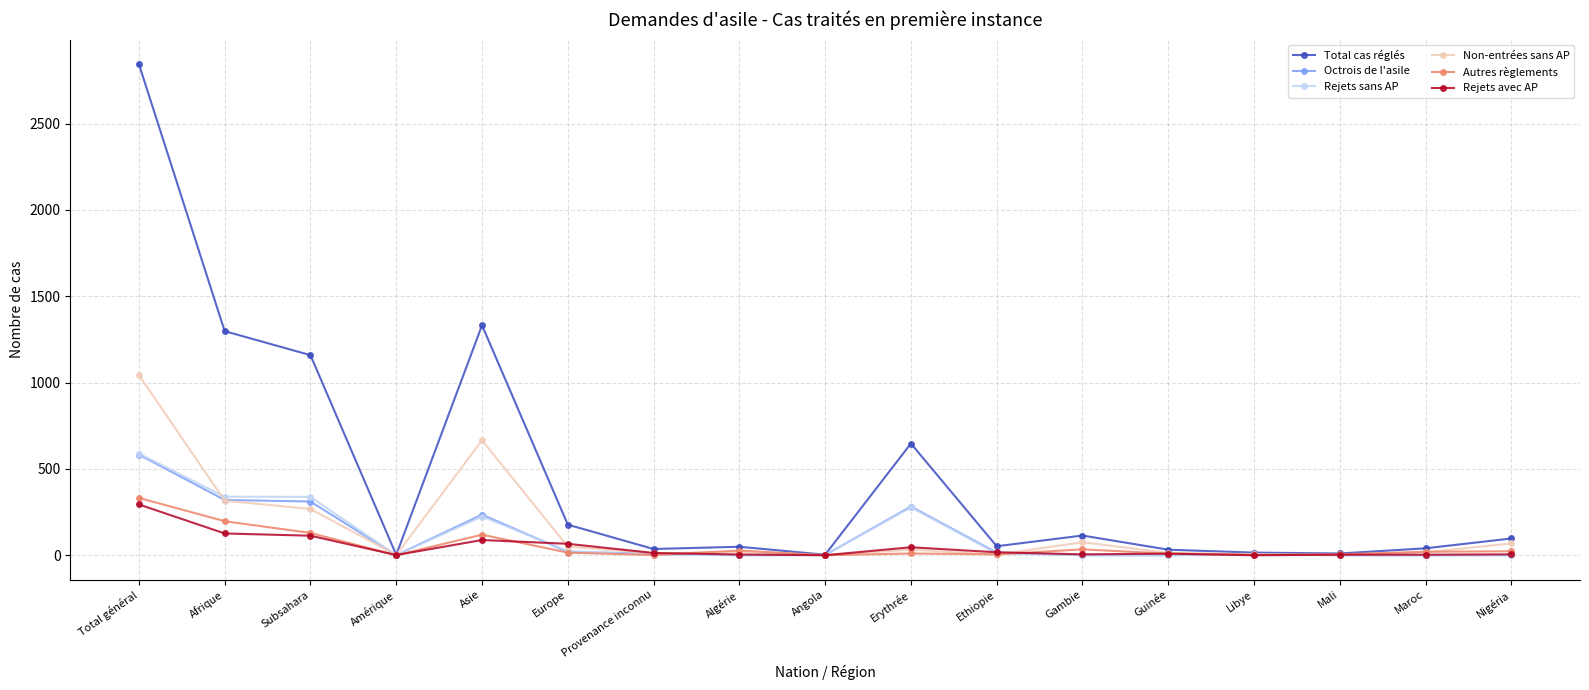

True or false: Non-entrées sans AP has more than 0 points higher than both neighbors.

True